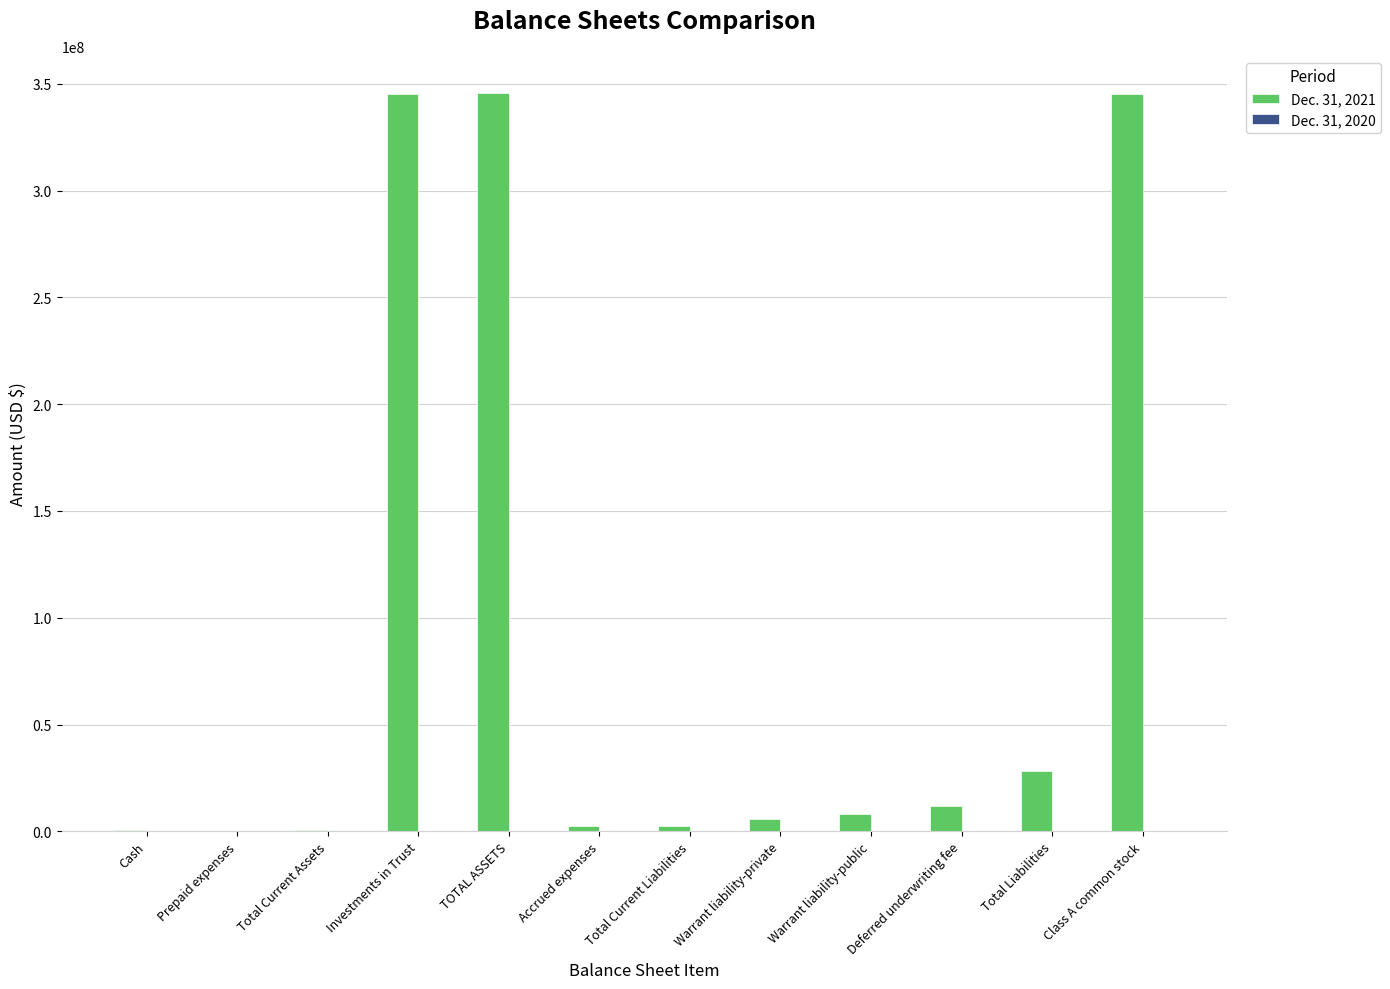

True or false: Dec. 31, 2021 has a value of 8047125 at Warrant liability-public.

True